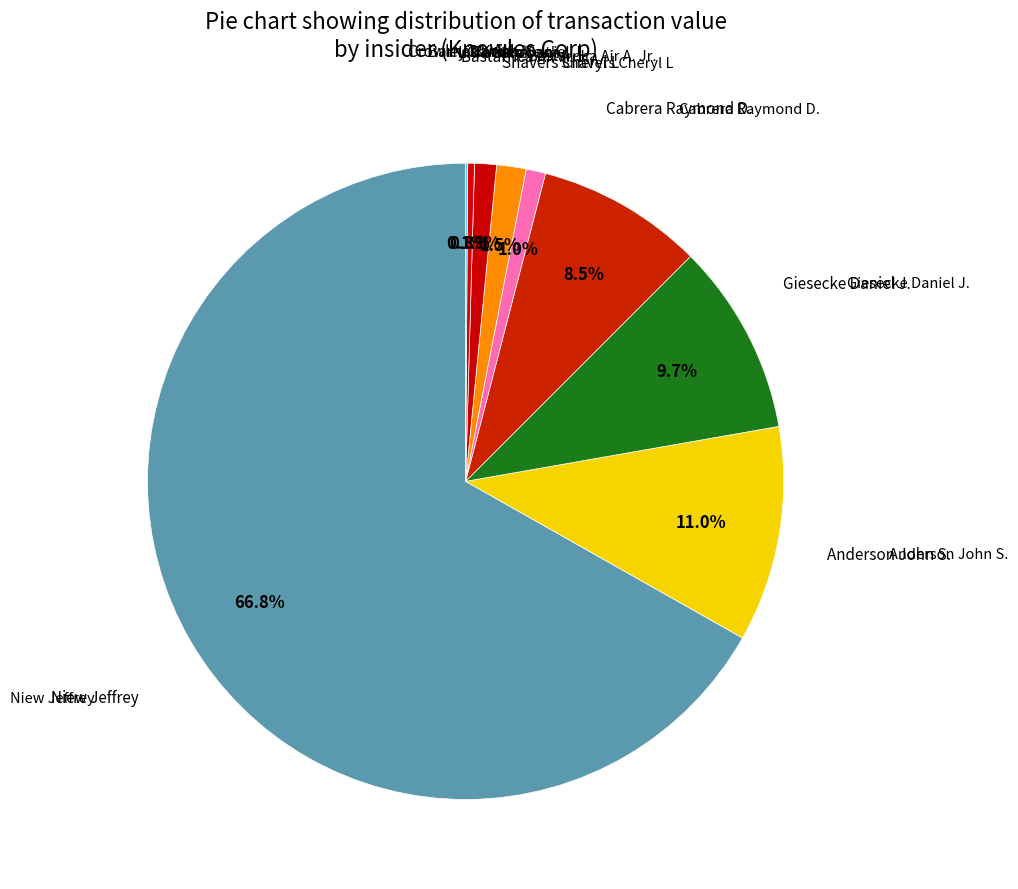

Which category has the biggest portion of the pie?

Niew Jeffrey